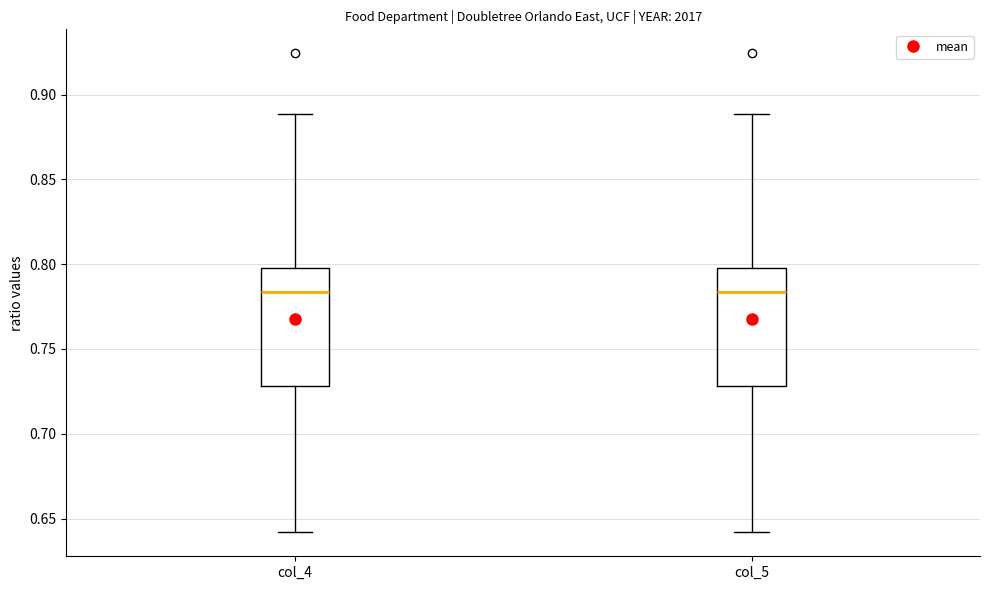

Reading left to right, read every box against the y-axis: the position of its median line, the range the box covers, and the ends of its whiskers. The values are not printed on the chart, so give them approximately, as read against the axis.

col_4: median 0.785, box 0.730 to 0.800, whiskers 0.640 to 0.890
col_5: median 0.785, box 0.730 to 0.800, whiskers 0.640 to 0.890